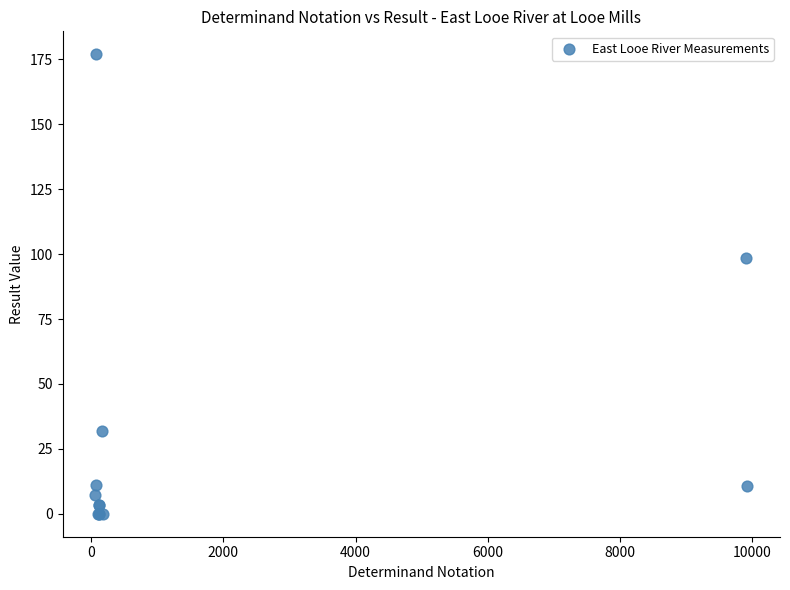

What Y value in the scatter plot is closest to 88?

98.5